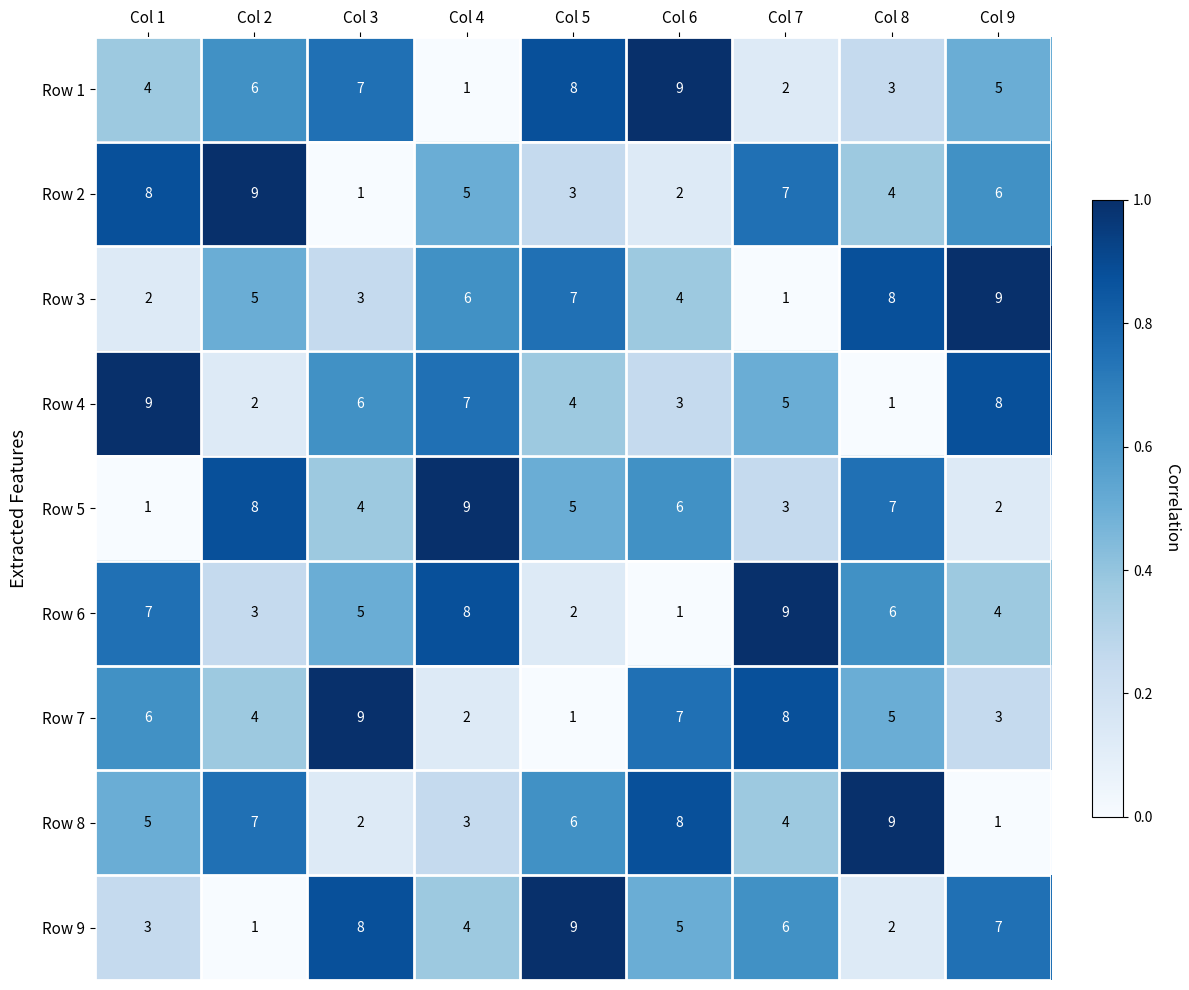

What is the difference between the maximum and minimum values in the Row 2 series?

8